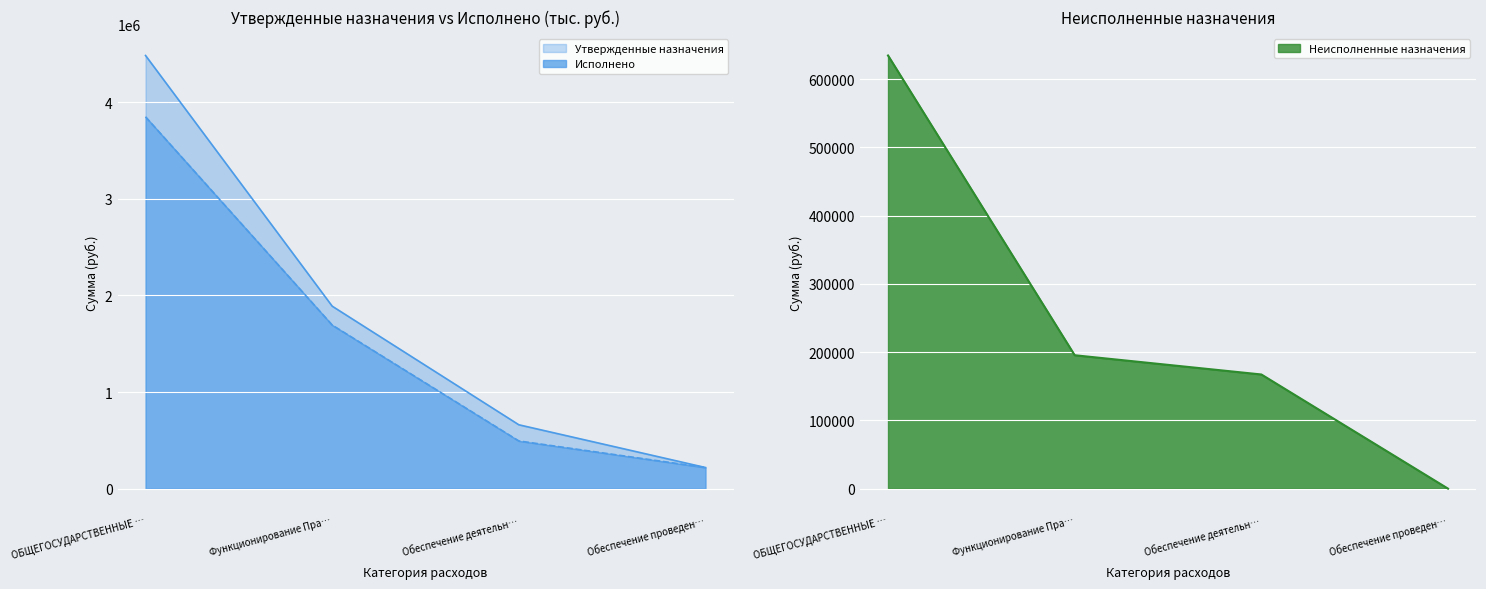

What is the lowest value of the Утвержденные бюджетные назначения series?

218544.8